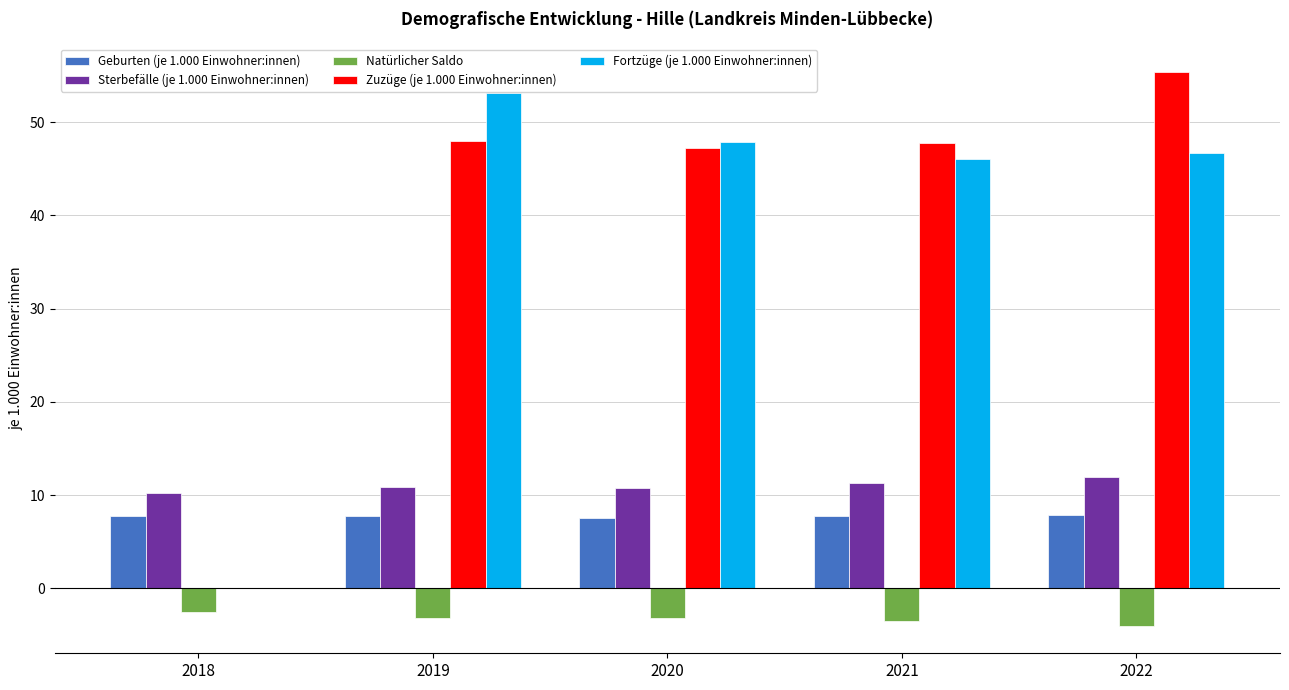

What is the sum of the Natürlicher Saldo values at 2021 and 2020?

-6.7